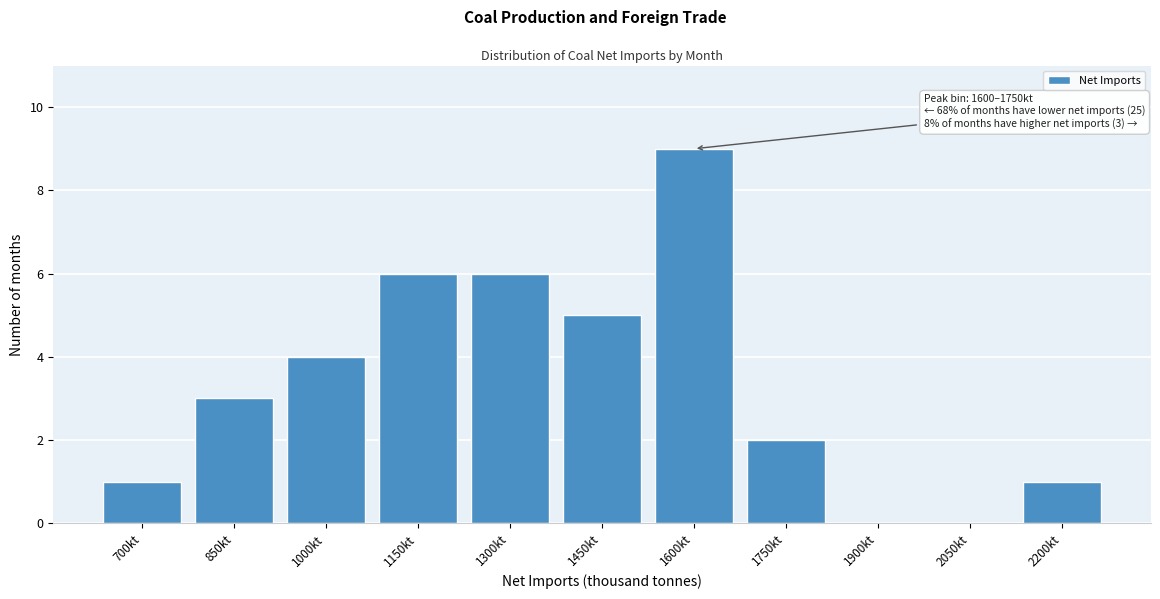

Reading left to right, list all the values displayed in this chart.

700kt=1	850kt=3	1000kt=4	1150kt=6	1300kt=6	1450kt=5	1600kt=9	1750kt=2	1900kt=0	2050kt=0	2200kt=1